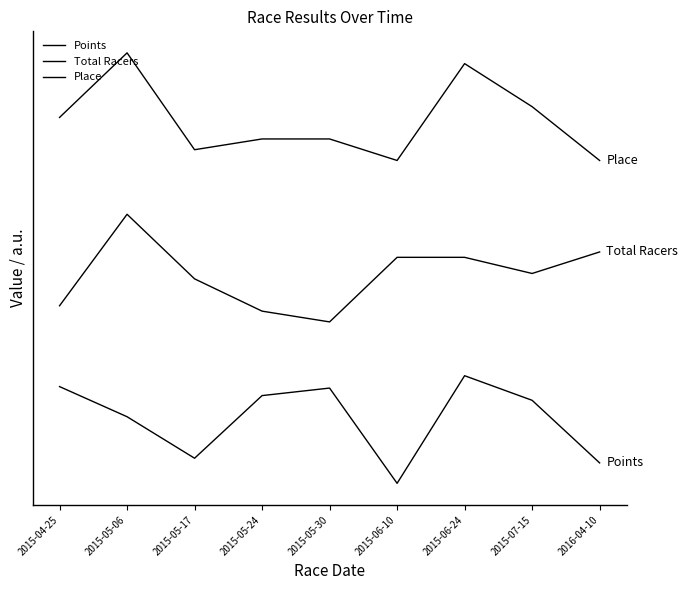

What is the maximum value for Points?

100.0